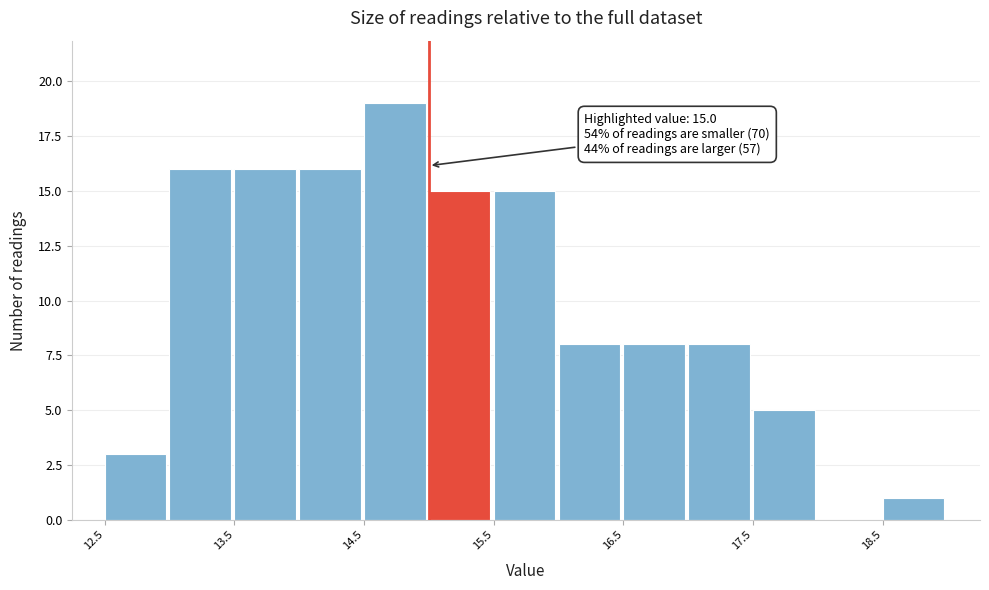

Over which range of the x-axis is the bar tallest?

14.5 to 15.0